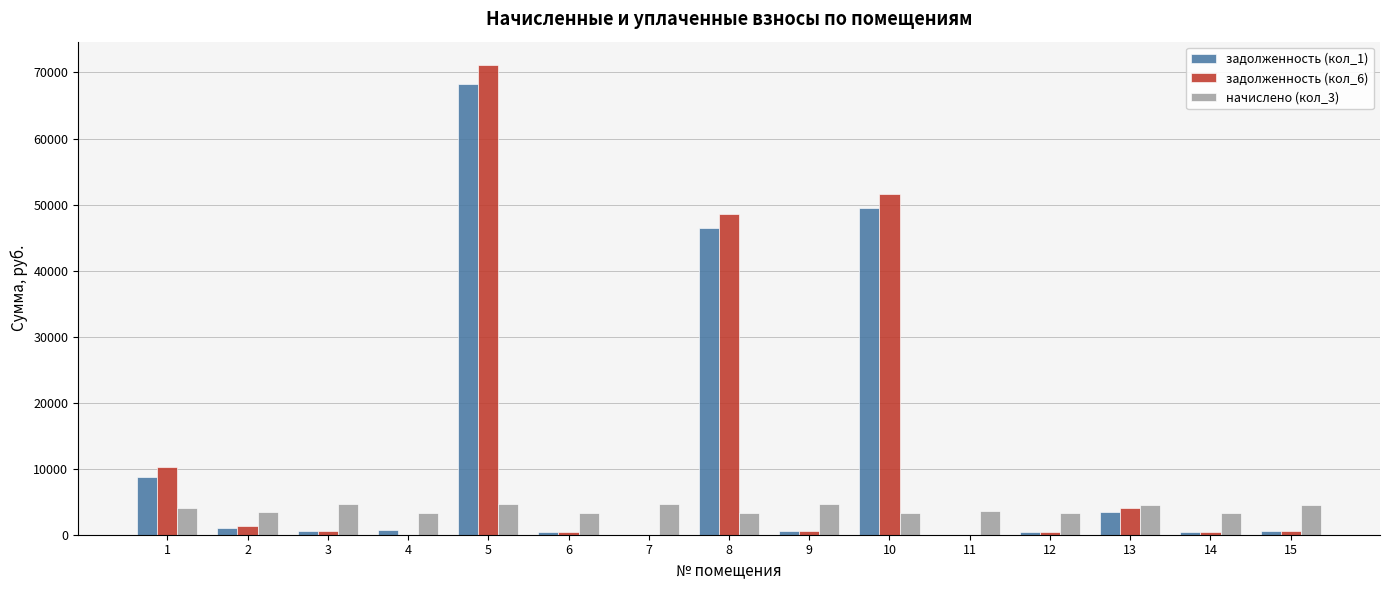

What is the maximum value shown in the chart?

71113.6